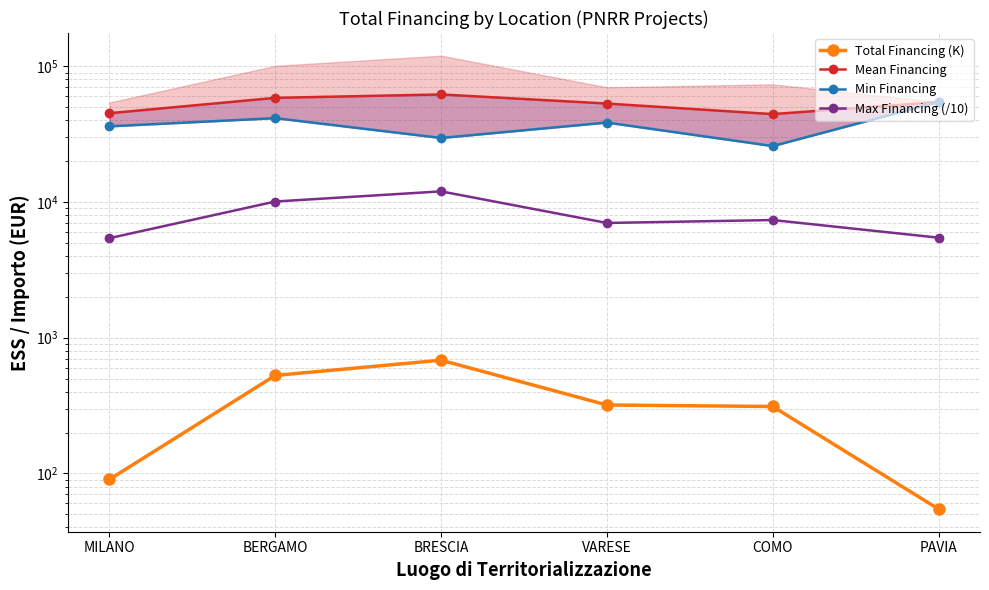

What is the label of the 4th point from the right?

BRESCIA